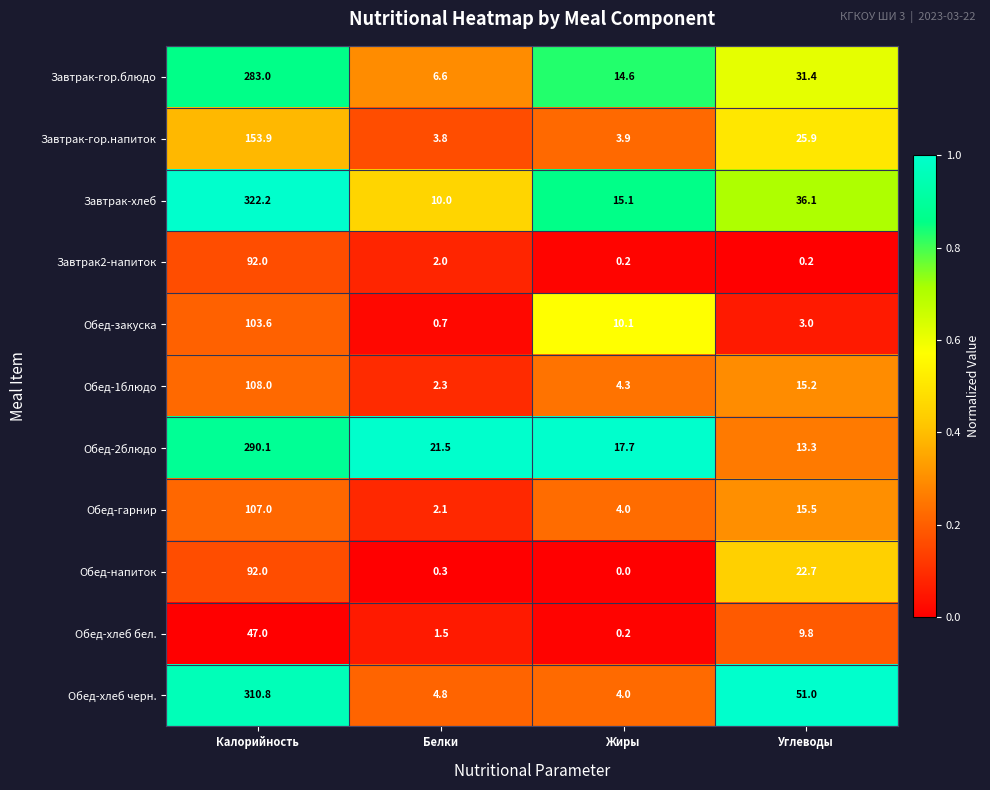

Rank the series at Белки from highest to lowest value.

Обед-2блюдо, Завтрак-хлеб, Завтрак-гор.блюдо, Обед-хлеб черн., Завтрак-гор.напиток, Обед-1блюдо, Обед-гарнир, Завтрак2-напиток, Обед-хлеб бел., Обед-закуска, Обед-напиток